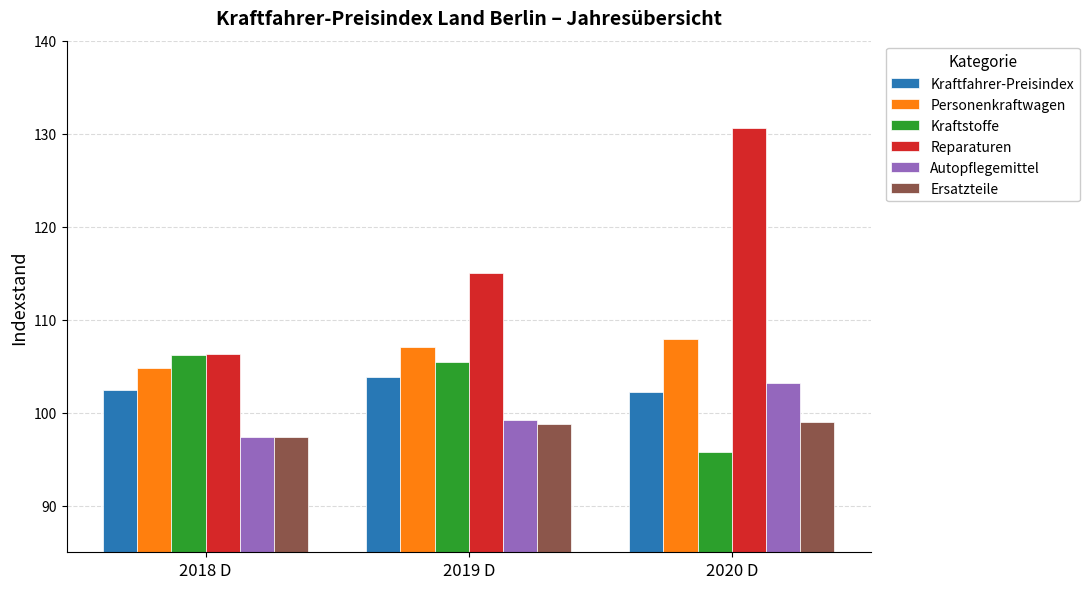

What is the average value of the Ersatzteile series?

98.4